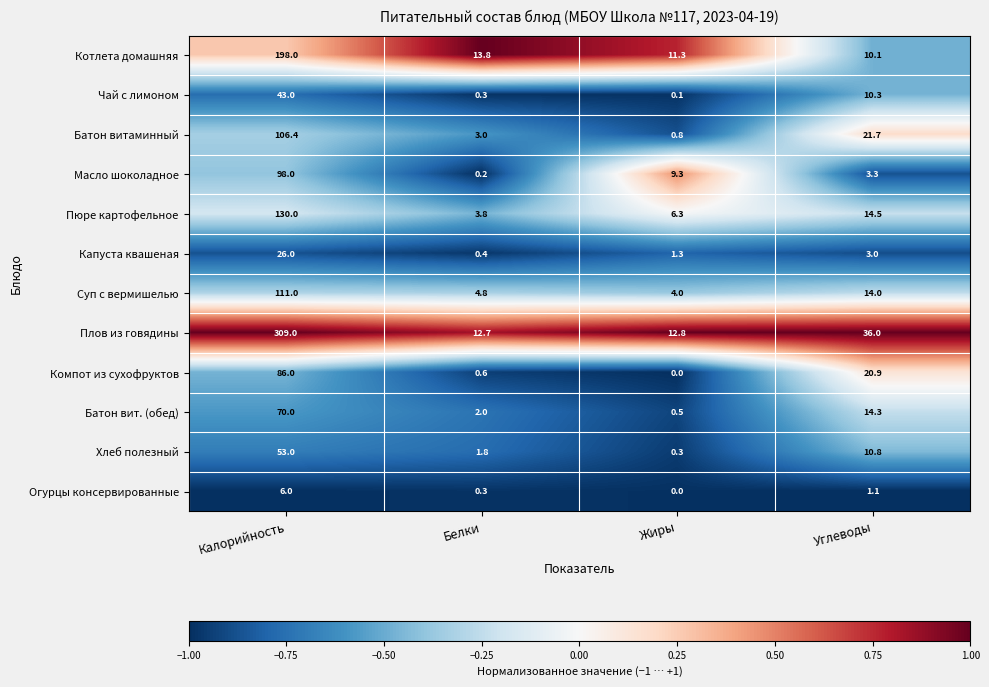

At which category is the sum across all series the highest?

Калорийность